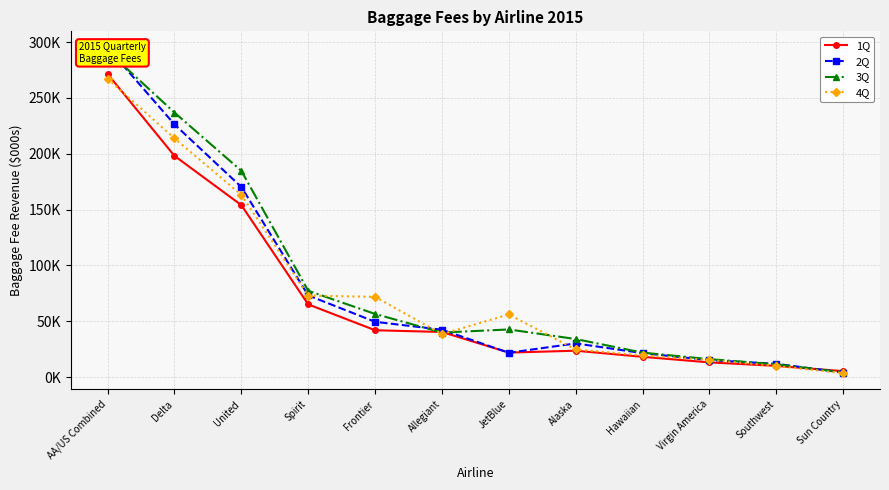

How many interior local peaks does the 2Q series have?

1